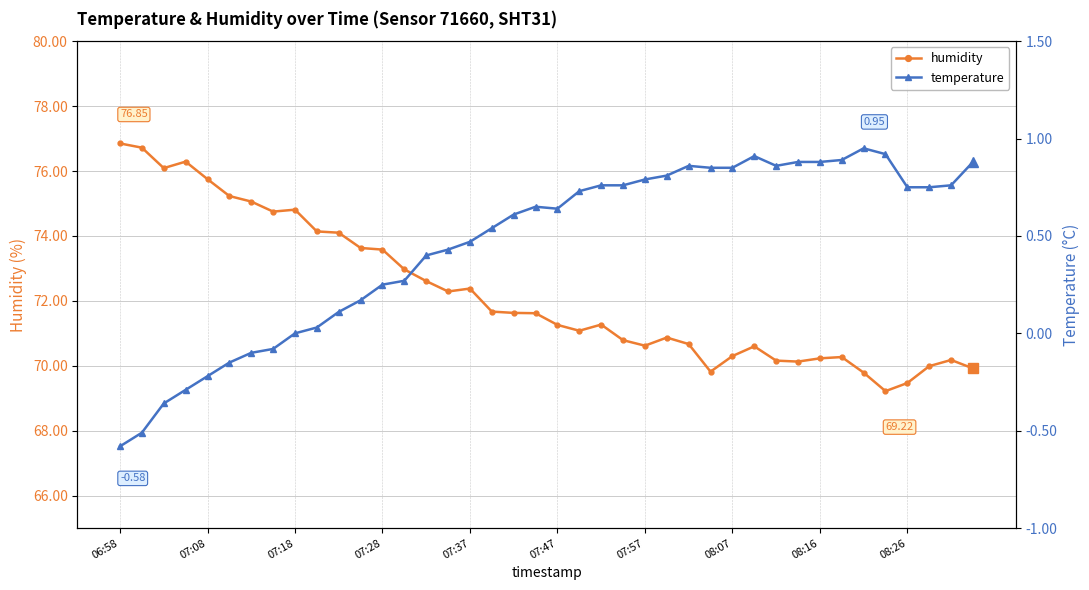

Reading left to right, extract all data points from this chart.

humidity: 76.8	76.7	76.1	76.3	75.8	75.2	75.1	74.8	74.8	74.1	74.1	73.6	73.6	73.0	72.6	72.3	72.4	71.7	71.6	71.6	71.3	71.1	71.3	70.8	70.6	70.9	70.7	69.8	70.3	70.6	70.2	70.1	70.2	70.3	69.8	69.2	69.5	70.0	70.2	69.9
temperature: -0.6	-0.5	-0.4	-0.3	-0.2	-0.1	-0.1	-0.1	0.0	0.0	0.1	0.2	0.2	0.3	0.4	0.4	0.5	0.5	0.6	0.7	0.6	0.7	0.8	0.8	0.8	0.8	0.9	0.8	0.8	0.9	0.9	0.9	0.9	0.9	0.9	0.9	0.8	0.8	0.8	0.9